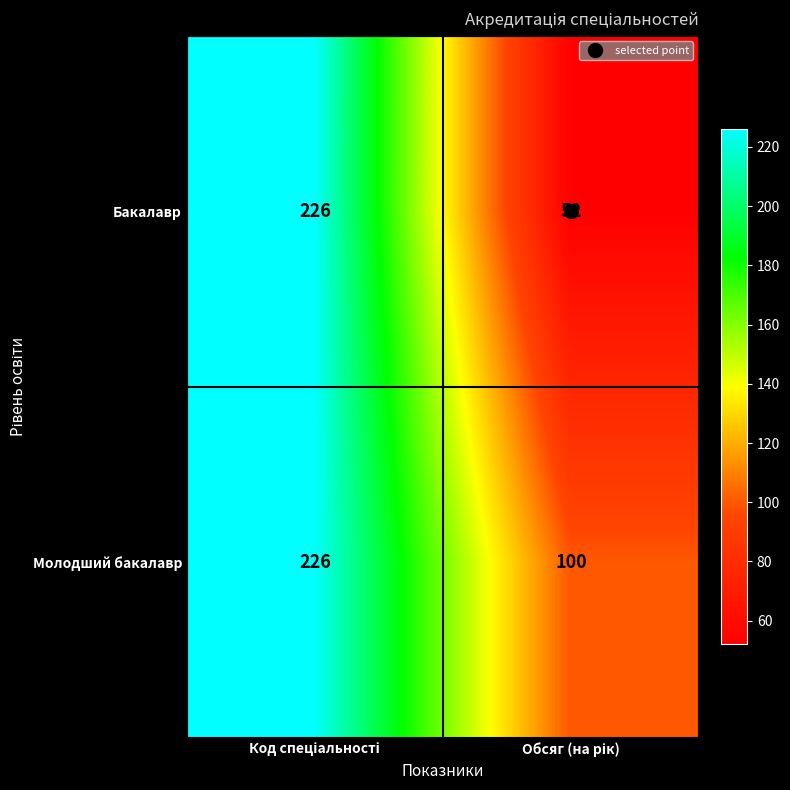

What is the difference between the maximum and minimum values in the Бакалавр series?

174